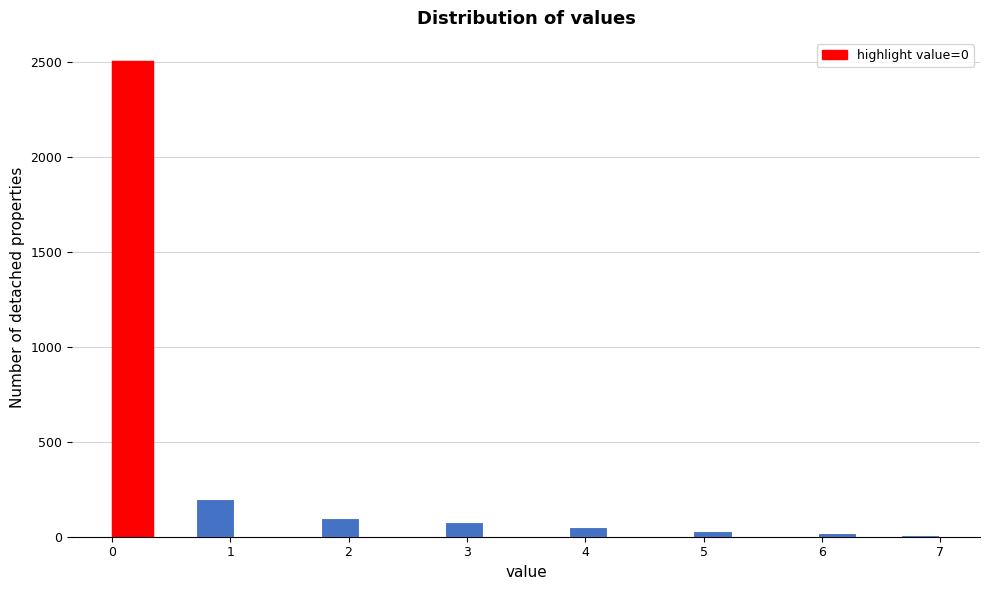

Read against the x-axis, roughly where is the centre of the tallest bar?

0.2